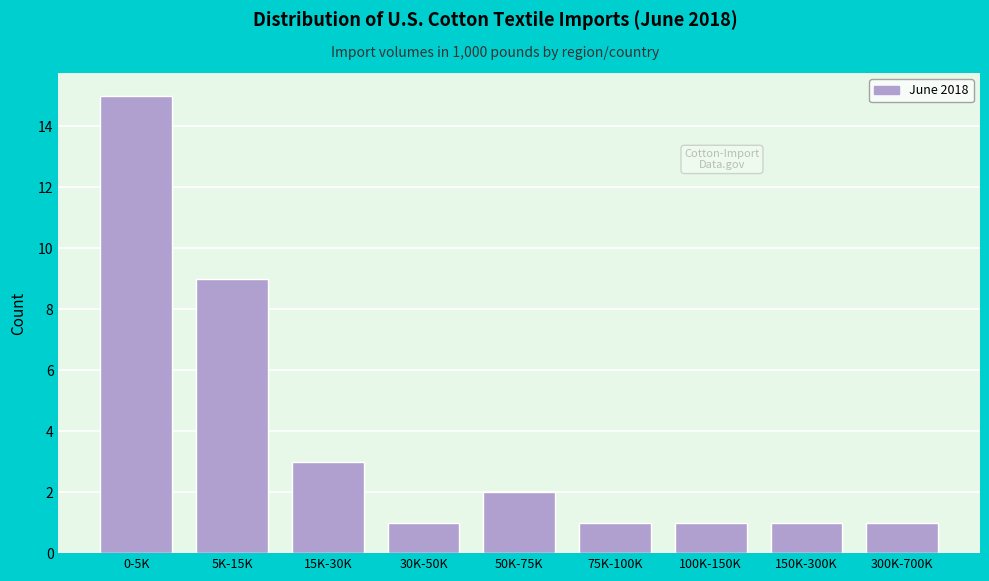

Reading left to right, transcribe all the data shown in this chart.

15	9	3	1	2	1	1	1	1